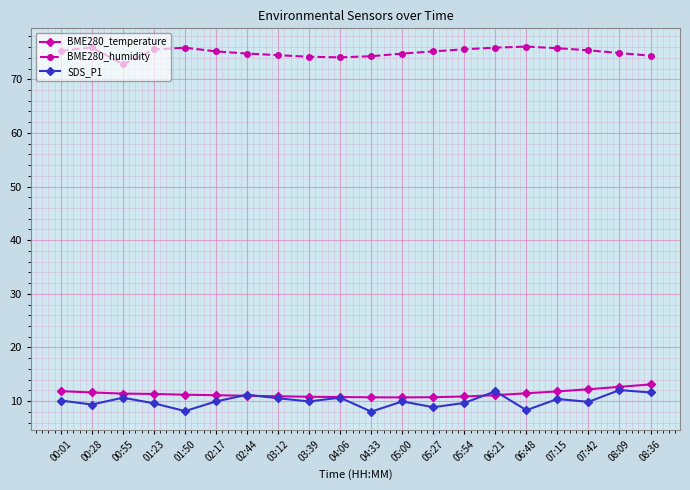

What is the maximum value for BME280_temperature?

13.1